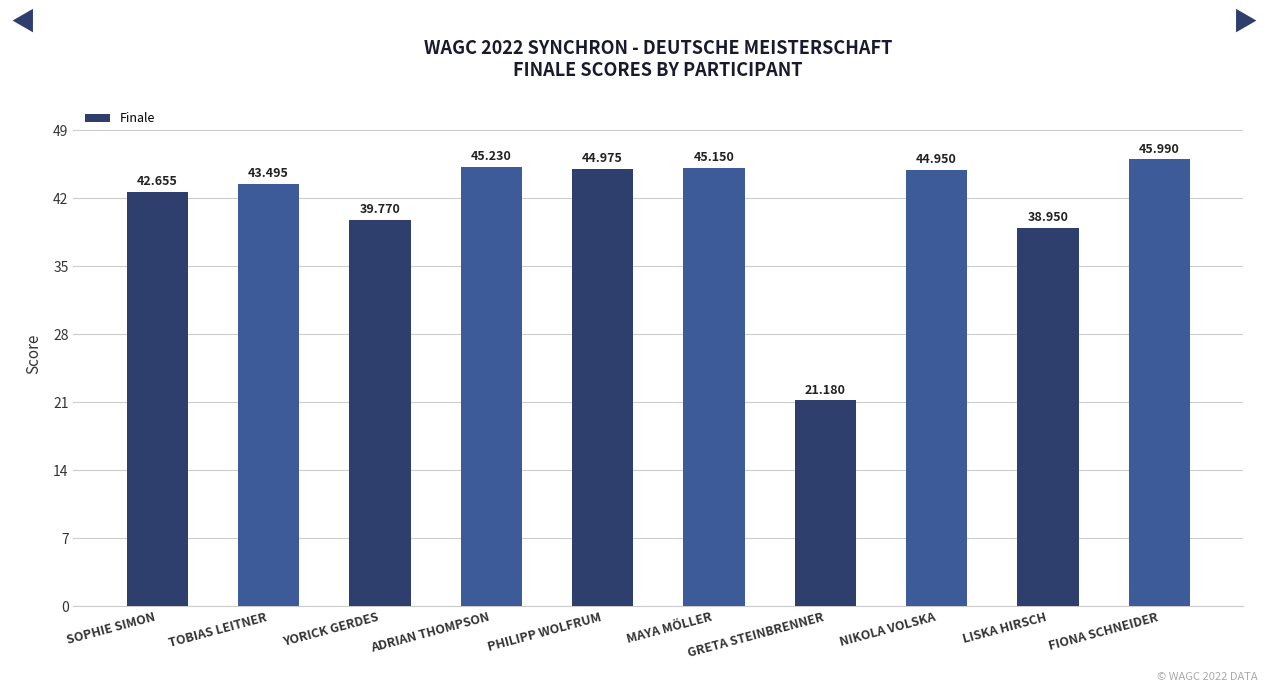

At which label is the value closest to 33?

LISKA HIRSCH